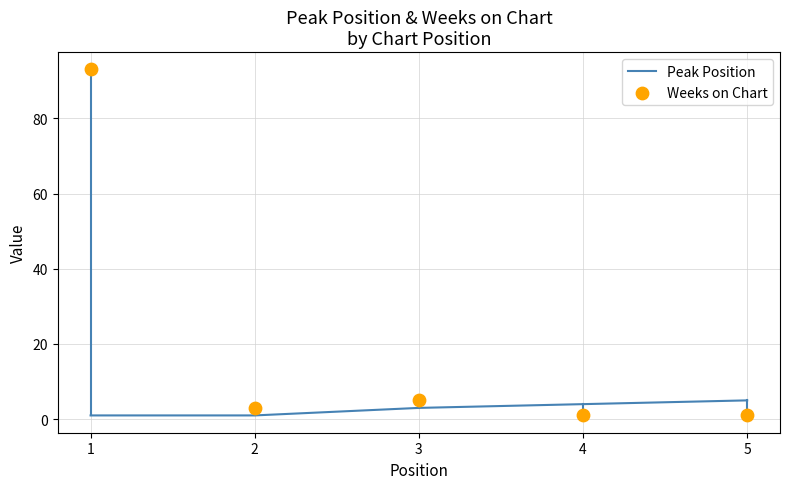

Which series has the widest spread of Y values?

Weeks on Chart